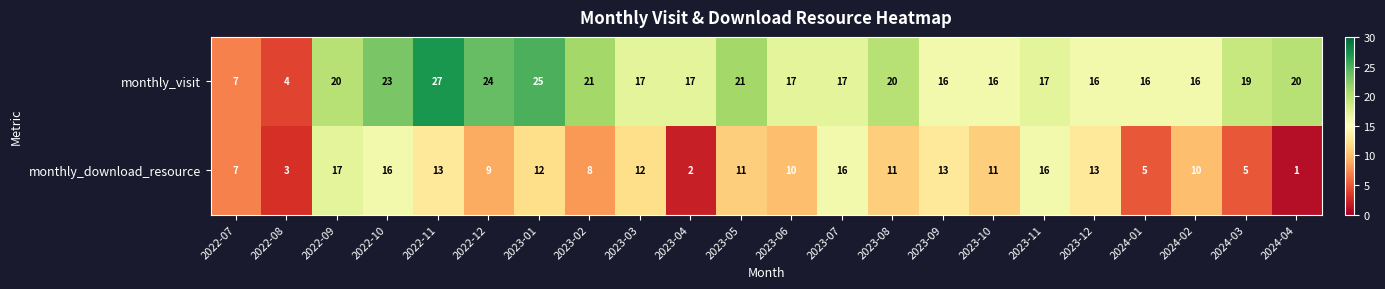

Where does the monthly_download_resource series first go above 11?

2022-09